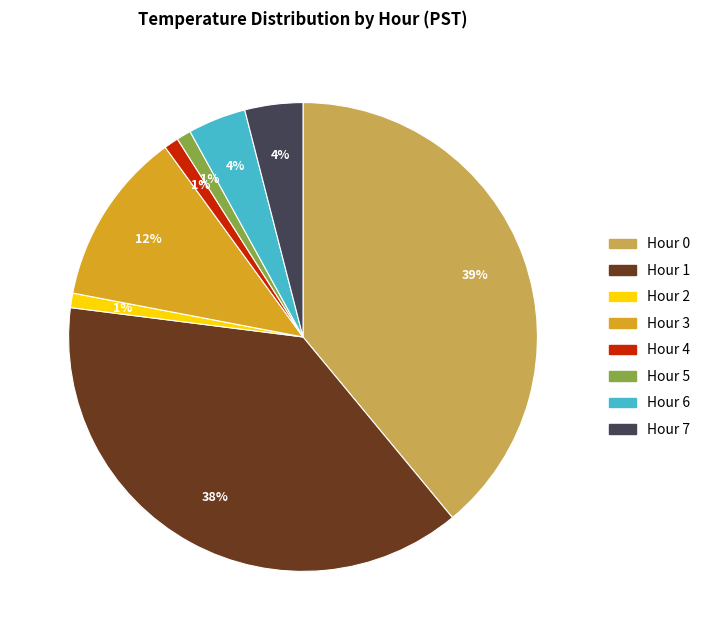

How many slices are in this pie chart?

8